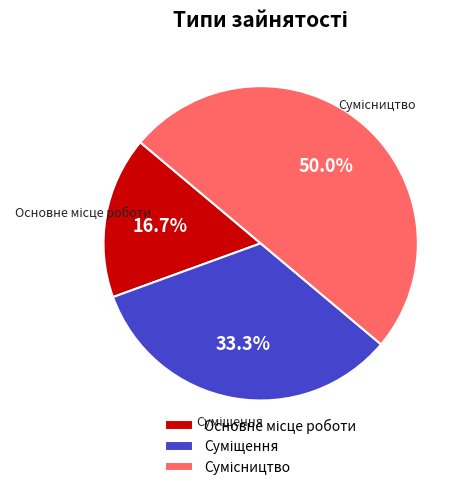

How many slices are in this pie chart?

3